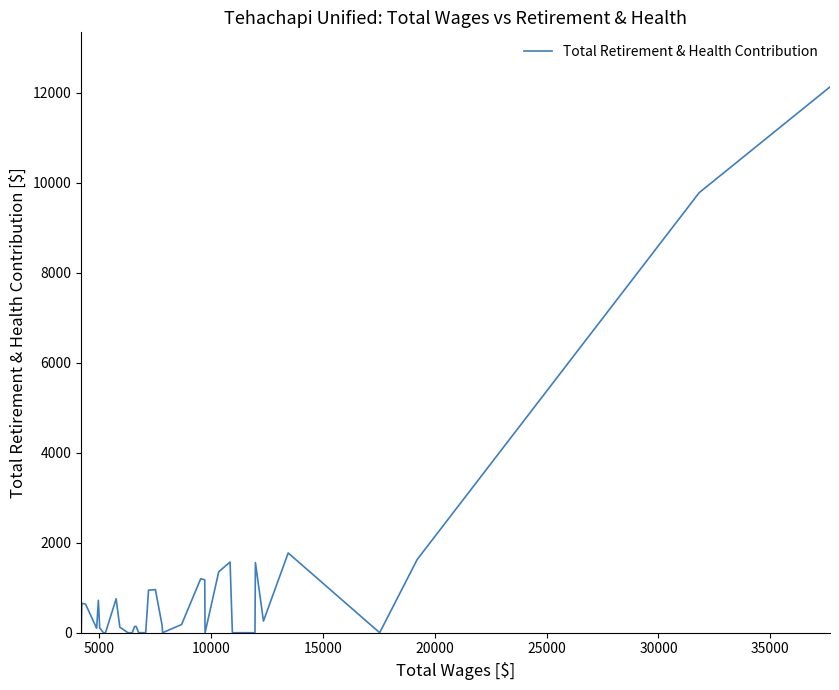

How many distinct data groups are displayed?

1